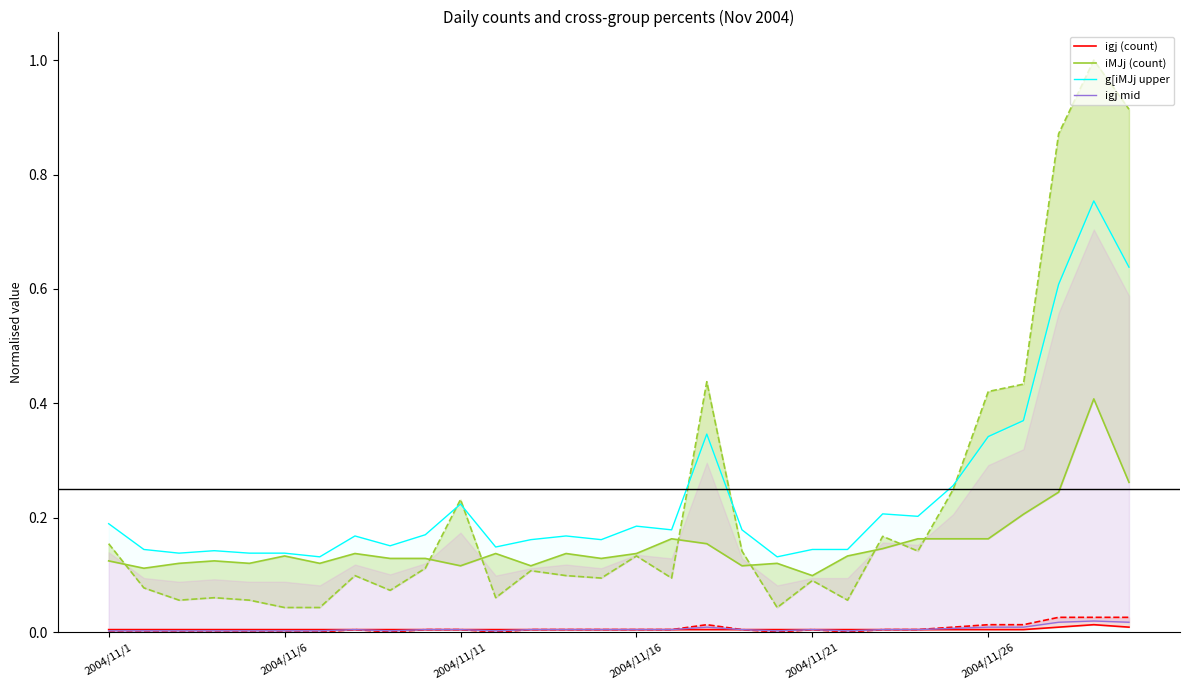

In igj (count), how many points are higher than both neighbors (excluding endpoints)?

1